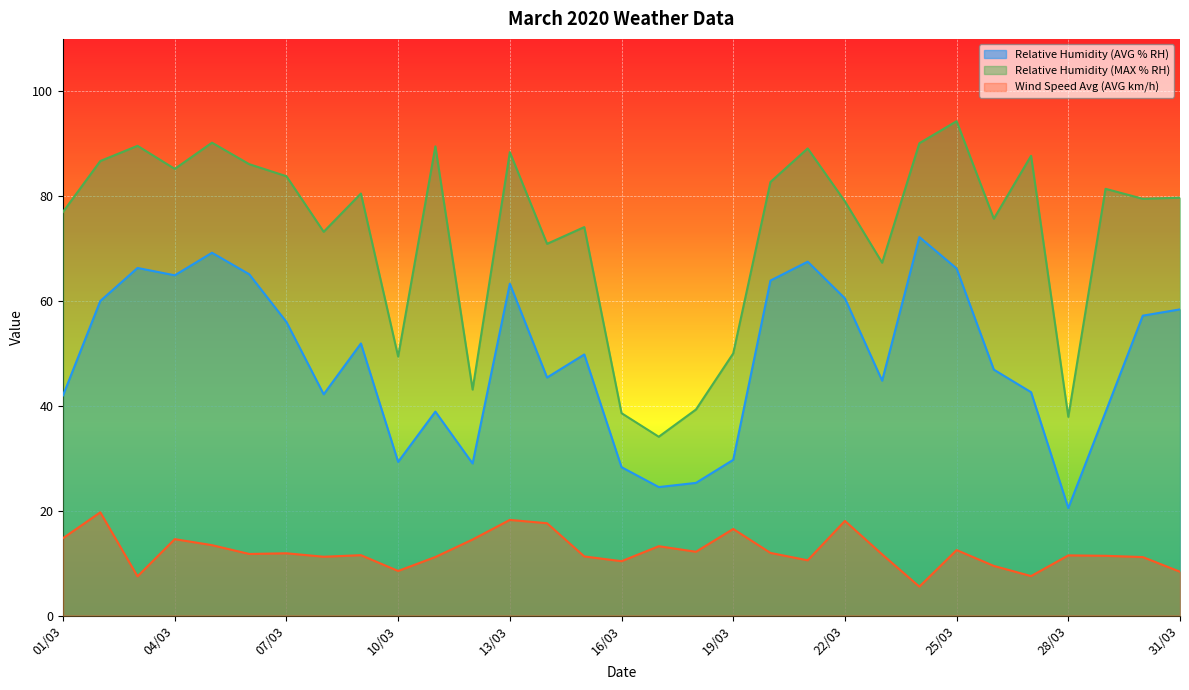

Is the value of Wind Speed Avg (AVG km/h) at 08/03 greater than the value of Relative Humidity (AVG % RH) at 08/03?

No